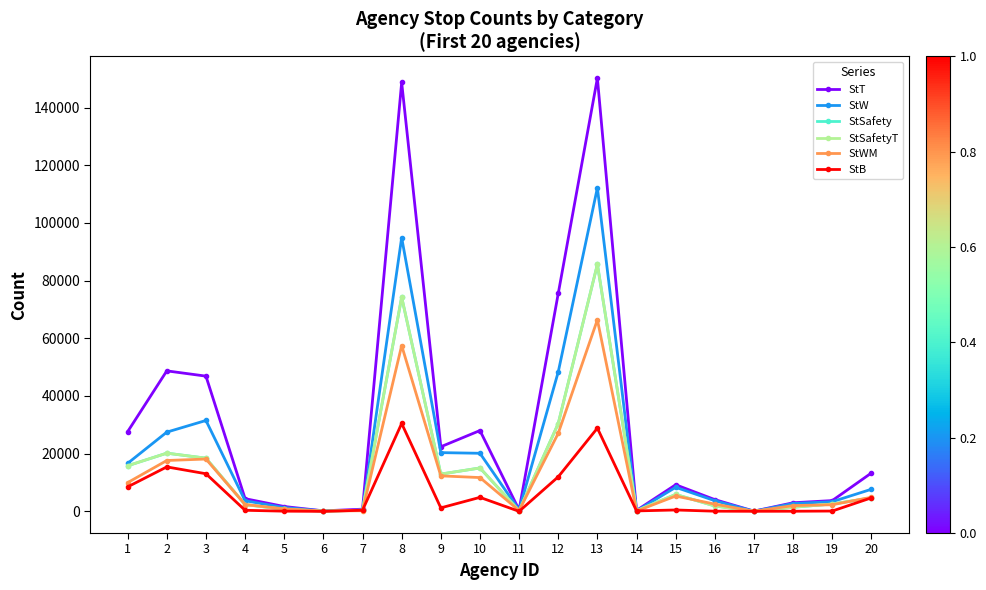

True or false: StT has more than 2 interior local peaks.

True